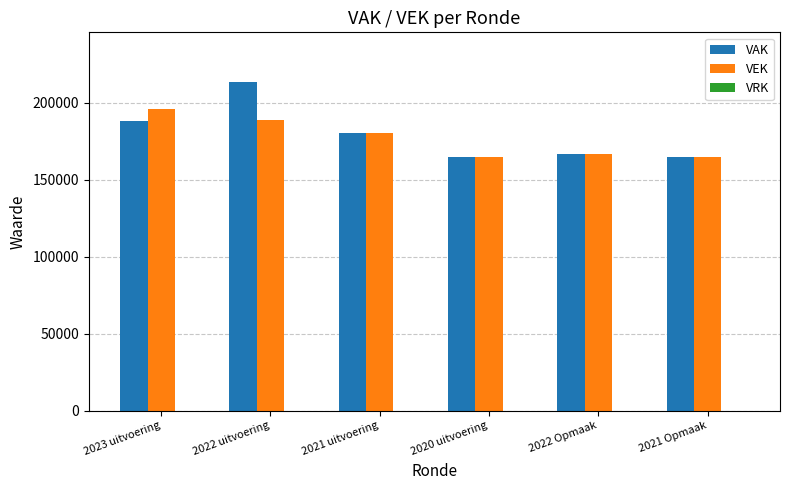

Count the number of categories in the chart.

6